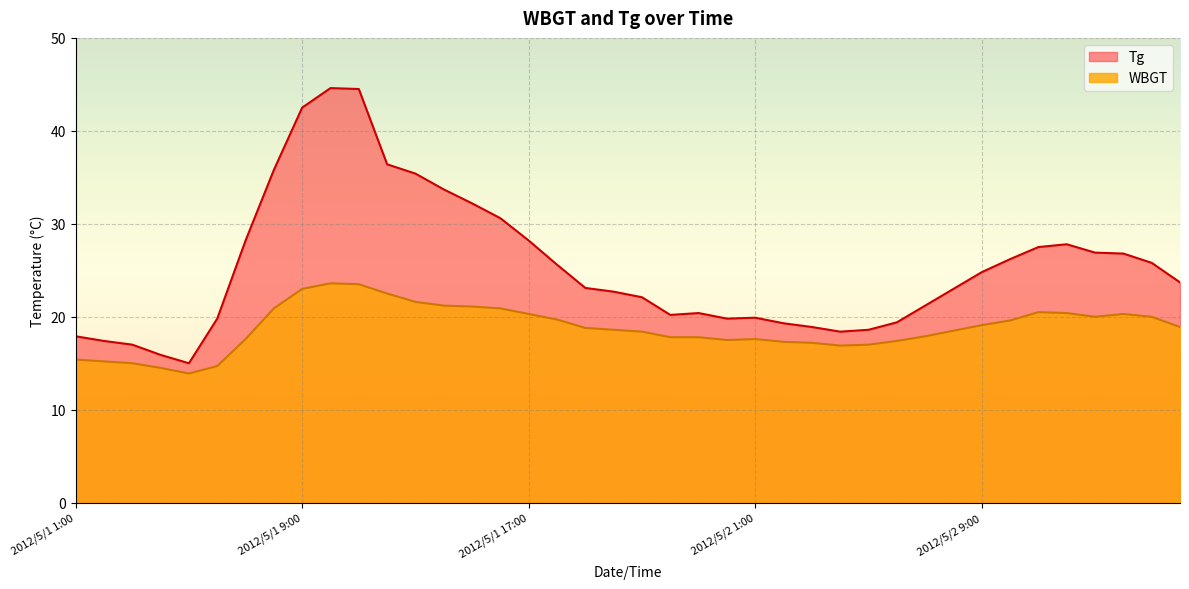

How many values in the Tg series exceed 23?

21